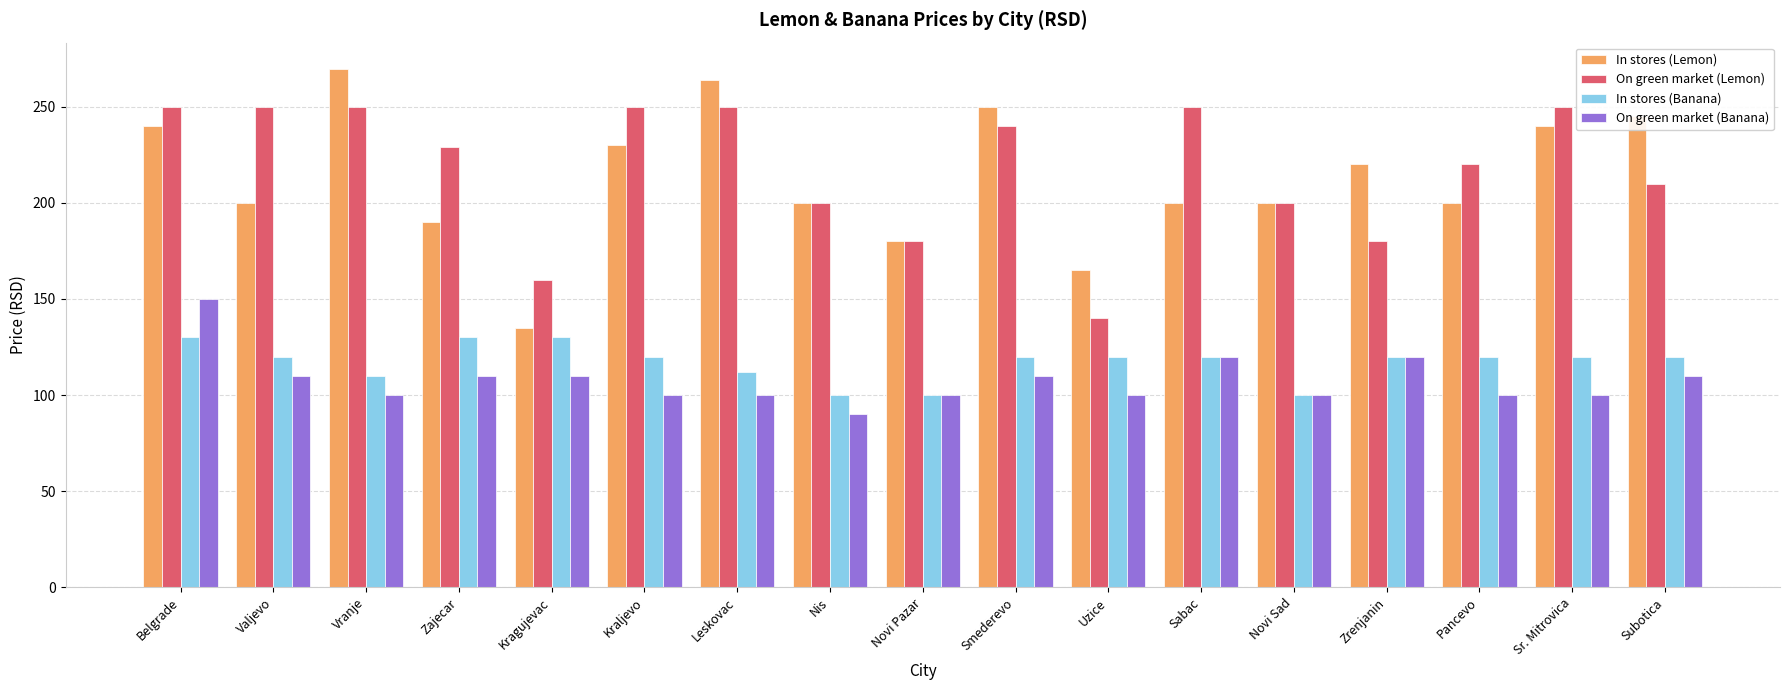

Is it true that In stores (Lemon) equals 200.0 at Sabac?

True